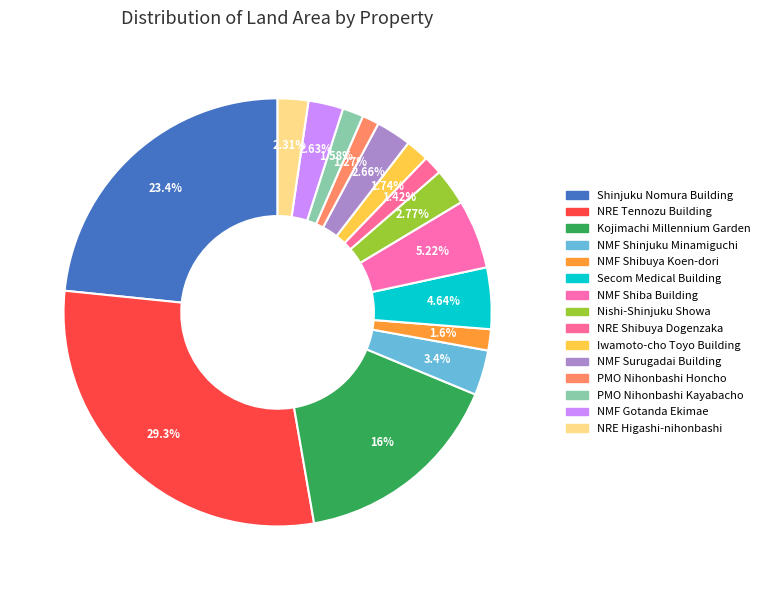

How many slices are in this pie chart?

15